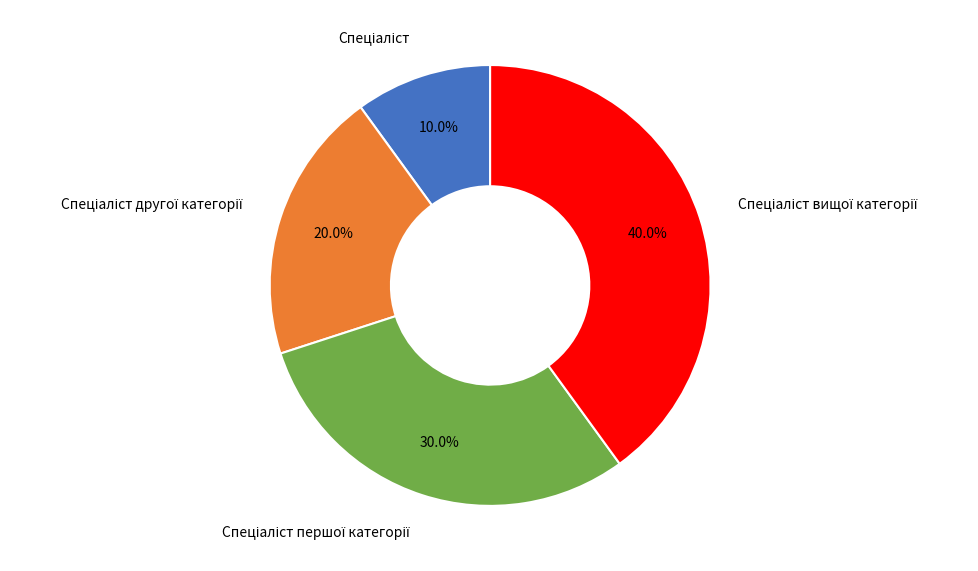

Is there any slice that represents more than half of the pie?

No